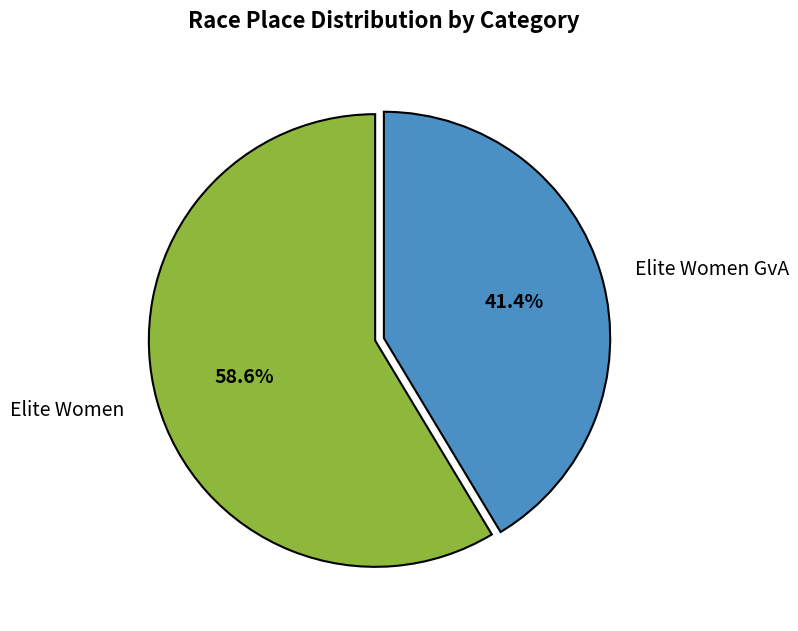

Which slice is the smallest?

Elite Women GvA